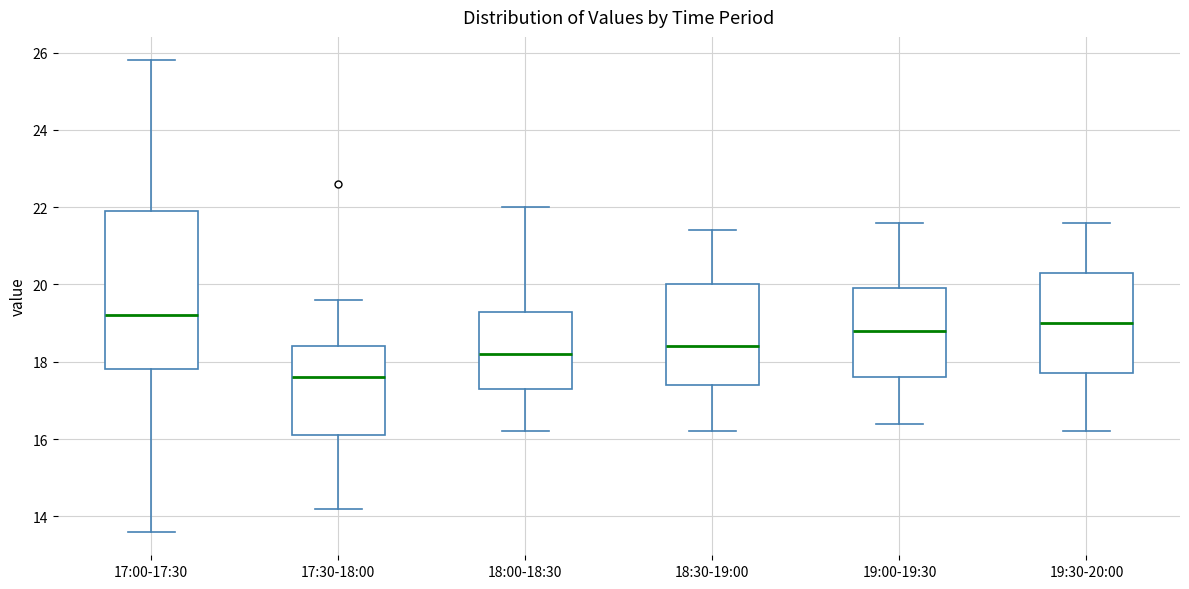

Where is the lower edge of the box for 18:30-19:00 on the y-axis? The values are not printed on the chart, so give them approximately, as read against the axis.

17.4